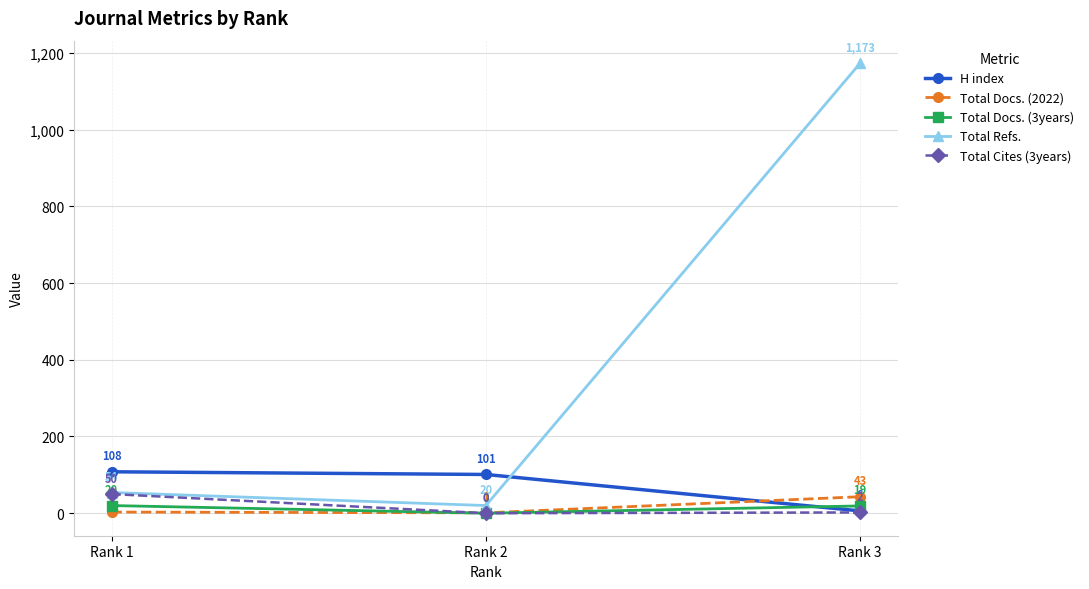

Which category has the lowest value in the Total Refs. series?

Rank 2